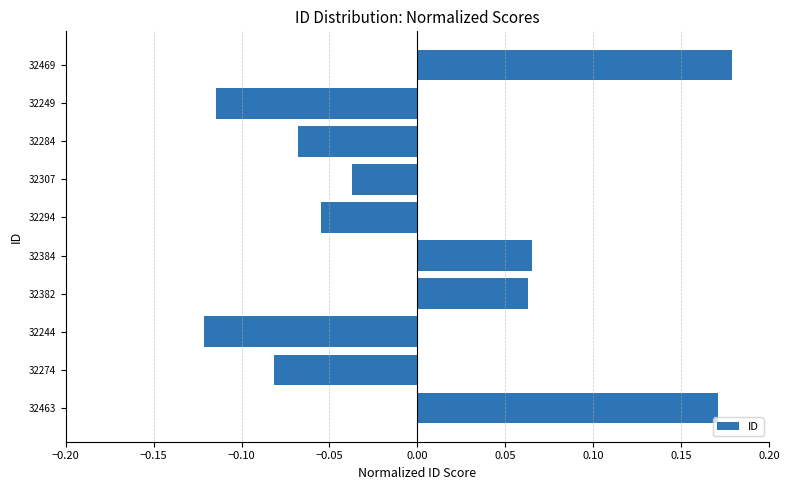

What is the difference between the maximum and minimum values?

0.3